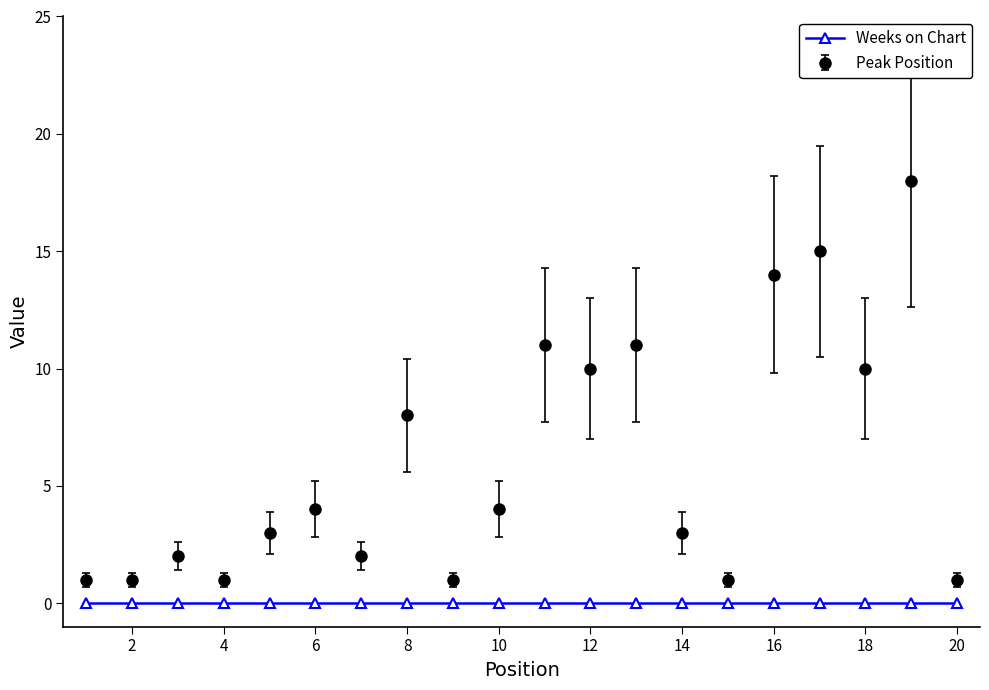

True or false: Peak Position has more than 1 interior local peaks.

True